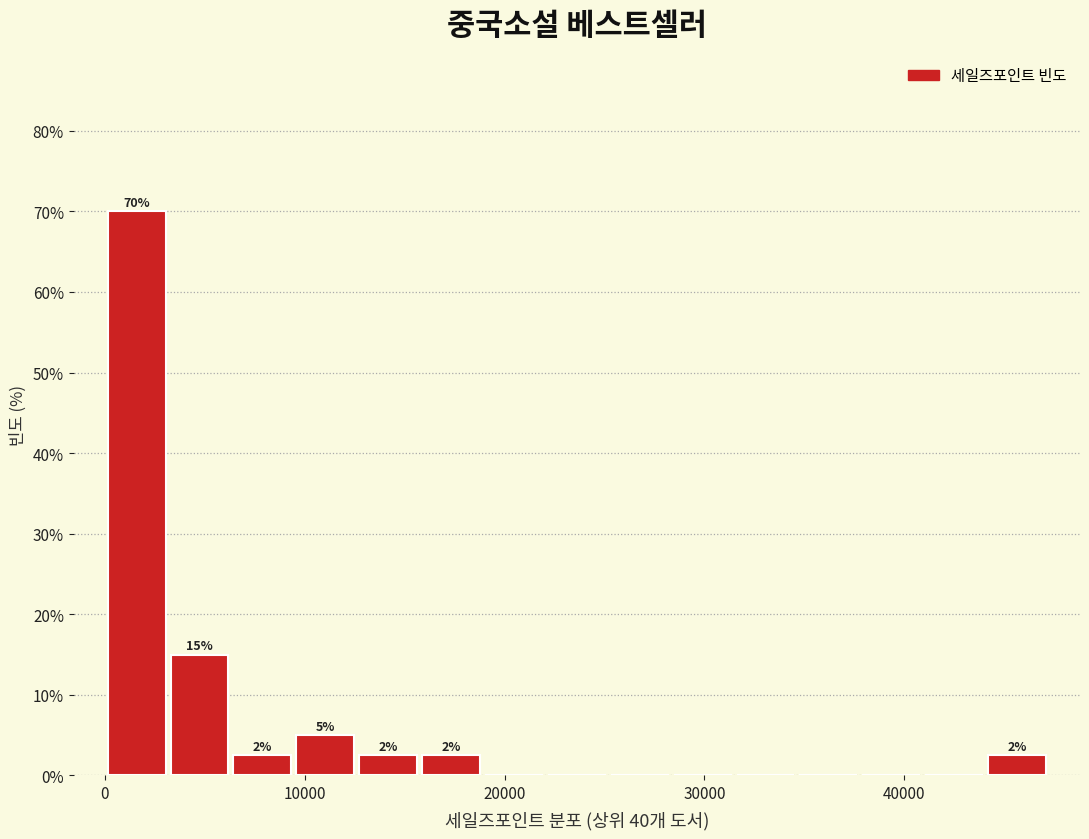

Read against the x-axis, roughly where is the centre of the tallest bar?

2000